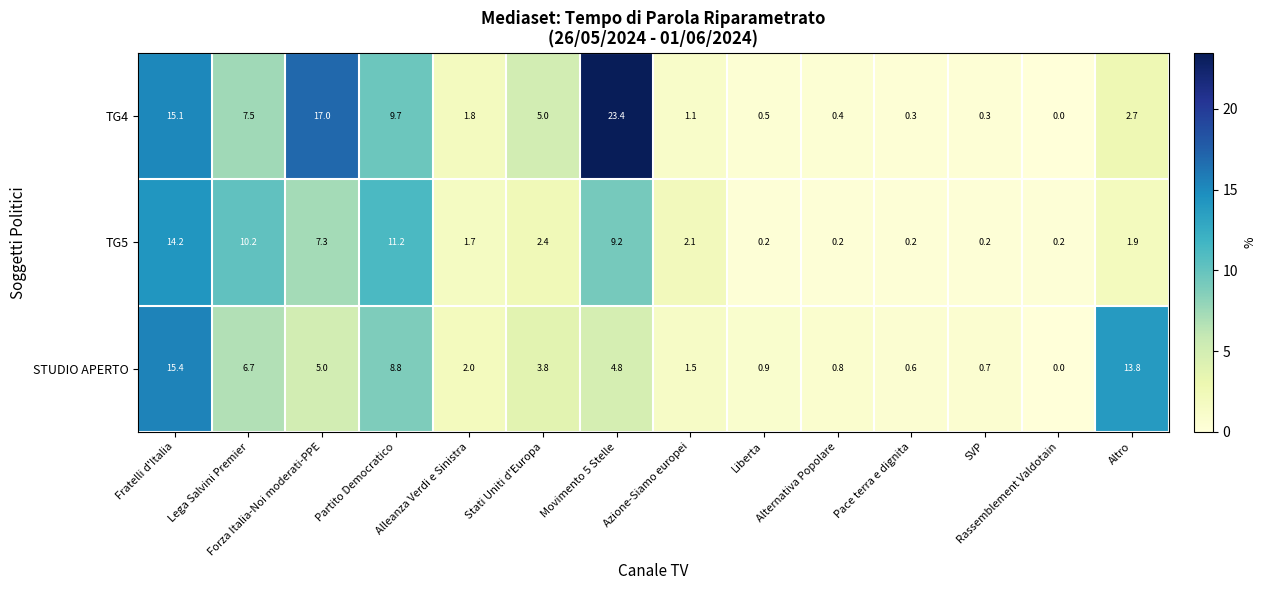

At which label does TG4 first exceed 2?

Fratelli d'Italia